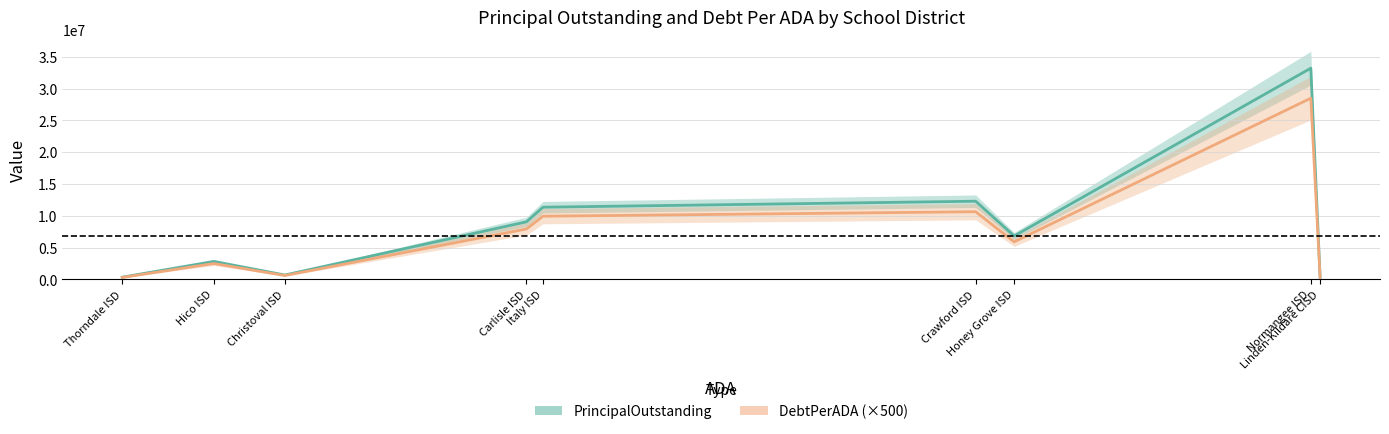

At how many categories does at least one series exceed 13829891?

1